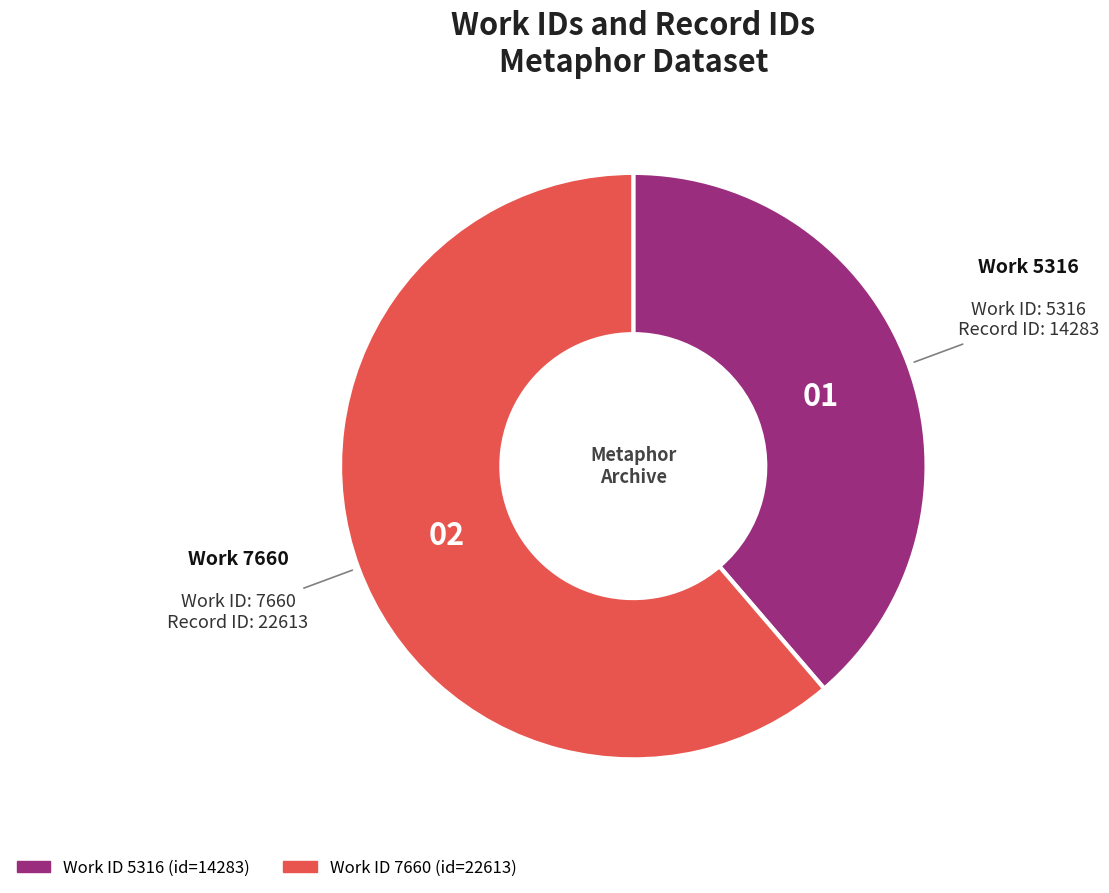

Is there any slice that represents more than half of the pie?

Yes